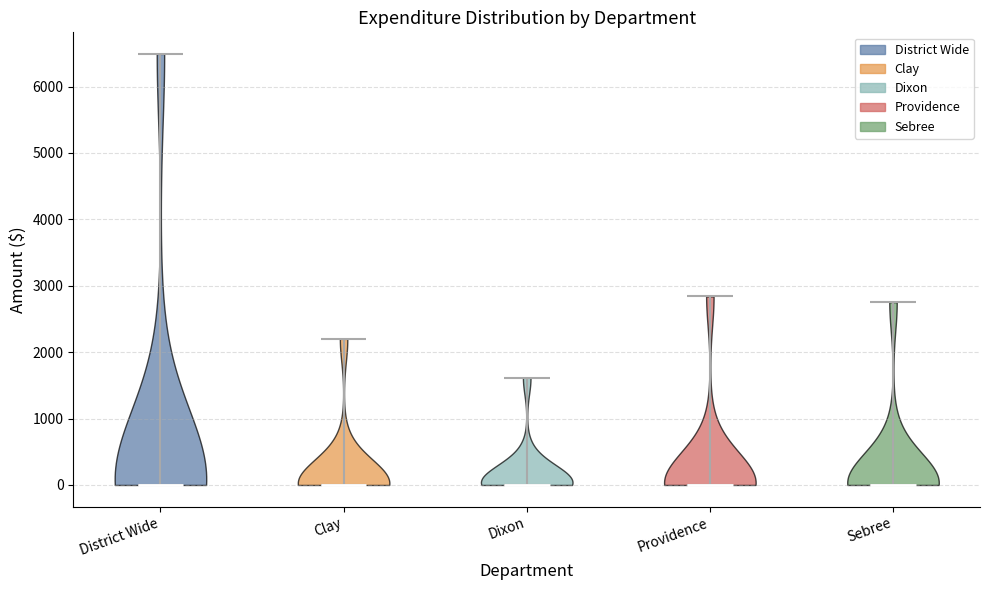

Reading left to right, read every violin against the y-axis: where its median line is, and the lowest and highest points it reaches. The values are not printed on the chart, so give them approximately, as read against the axis.

District Wide: median line 0, lowest point 0, highest point 6500
Clay: median line 0, lowest point 0, highest point 2200
Dixon: median line 0, lowest point 0, highest point 1600
Providence: median line 0, lowest point 0, highest point 2800
Sebree: median line 0, lowest point 0, highest point 2800